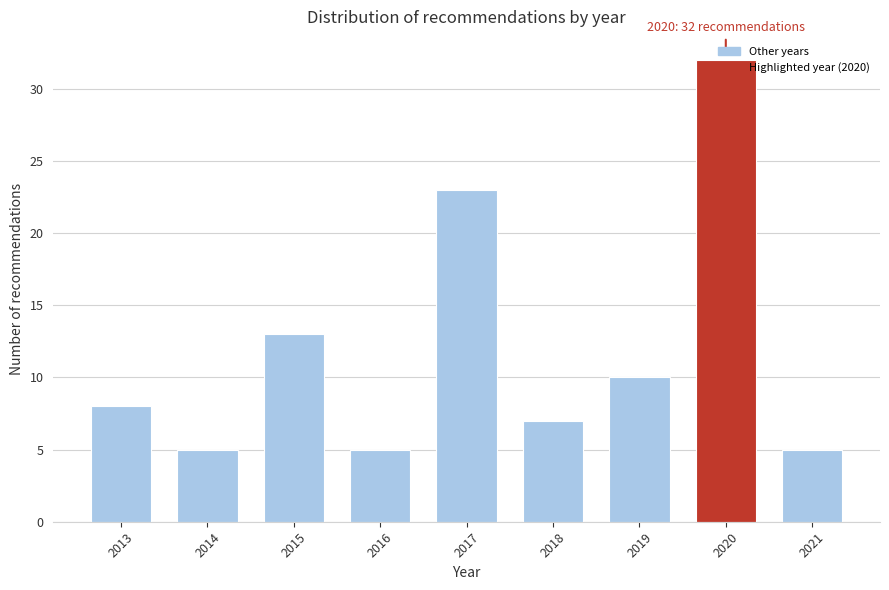

What is the average value?

12